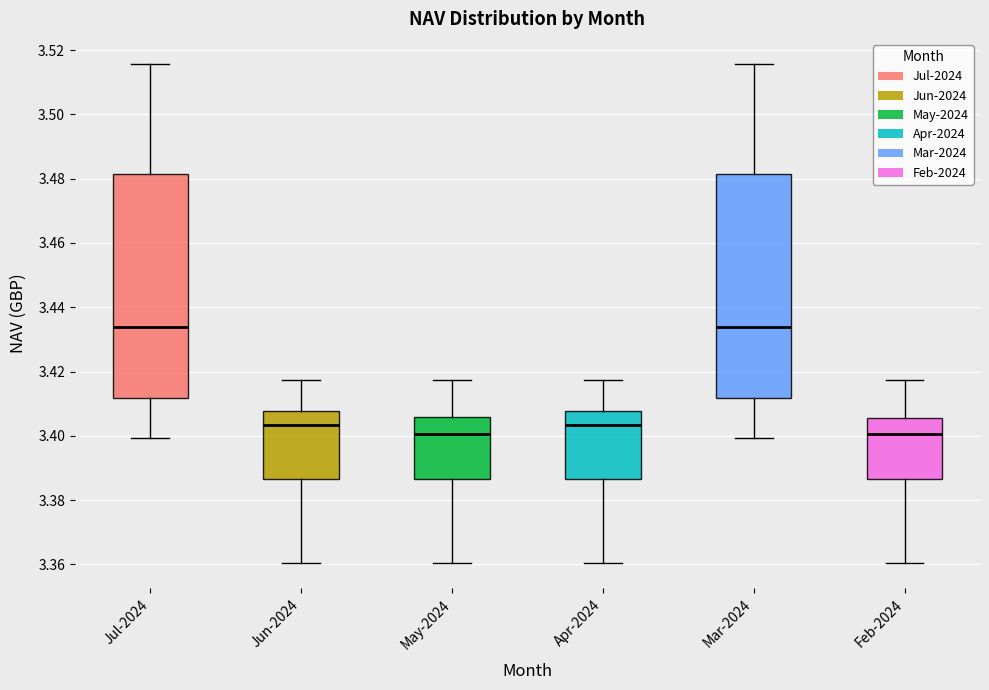

Reading left to right, transcribe this box plot: for each box, give where its median line is, the range the box spans, and where its two whiskers end, as read against the y-axis. The values are not printed on the chart, so give them approximately, as read against the axis.

Jul-2024: median 3.434, box 3.412 to 3.482, whiskers 3.400 to 3.516
Jun-2024: median 3.404, box 3.386 to 3.408, whiskers 3.360 to 3.418
May-2024: median 3.400, box 3.386 to 3.406, whiskers 3.360 to 3.418
Apr-2024: median 3.404, box 3.386 to 3.408, whiskers 3.360 to 3.418
Mar-2024: median 3.434, box 3.412 to 3.482, whiskers 3.400 to 3.516
Feb-2024: median 3.400, box 3.386 to 3.406, whiskers 3.360 to 3.418